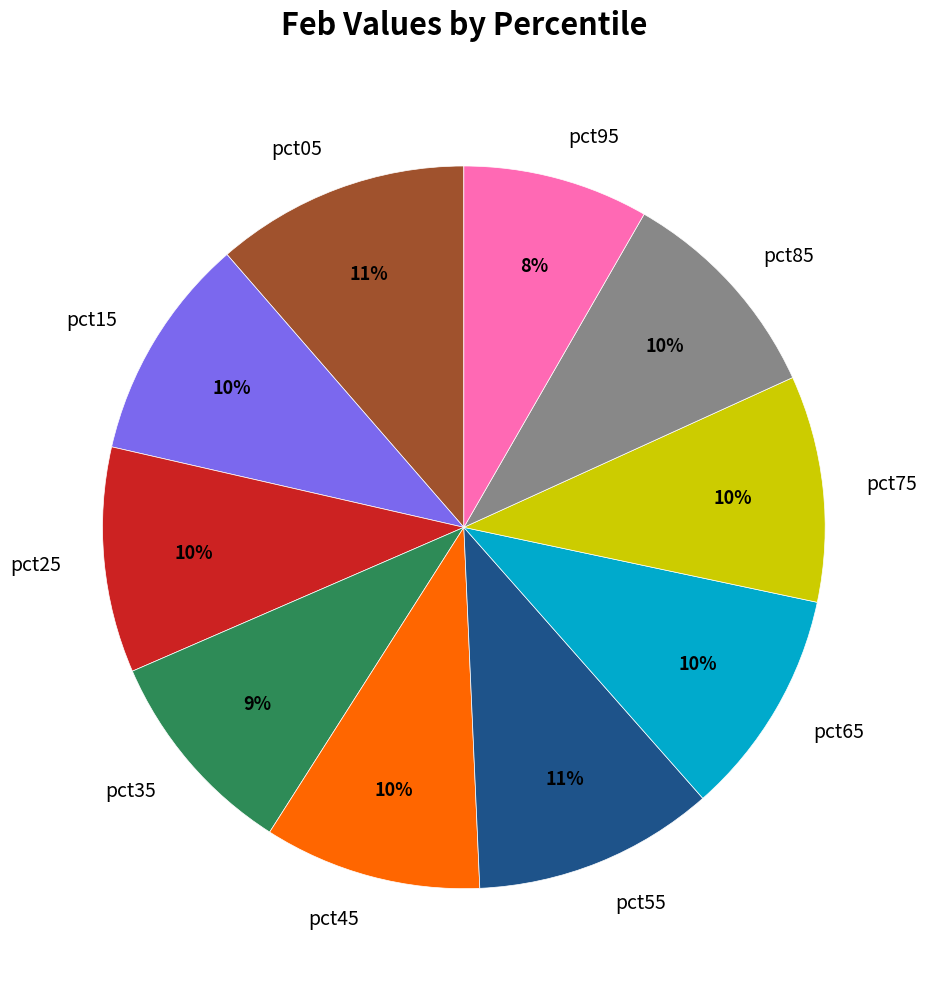

The pct05 slice represents 26% of the pie. True or false?

False